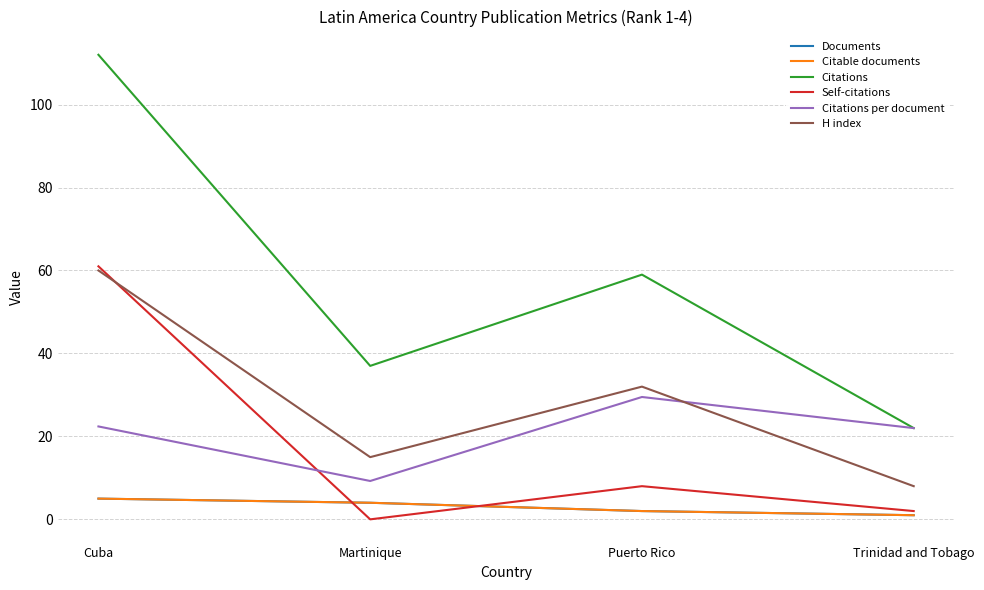

Is this an area chart (filled region under the line)?

No